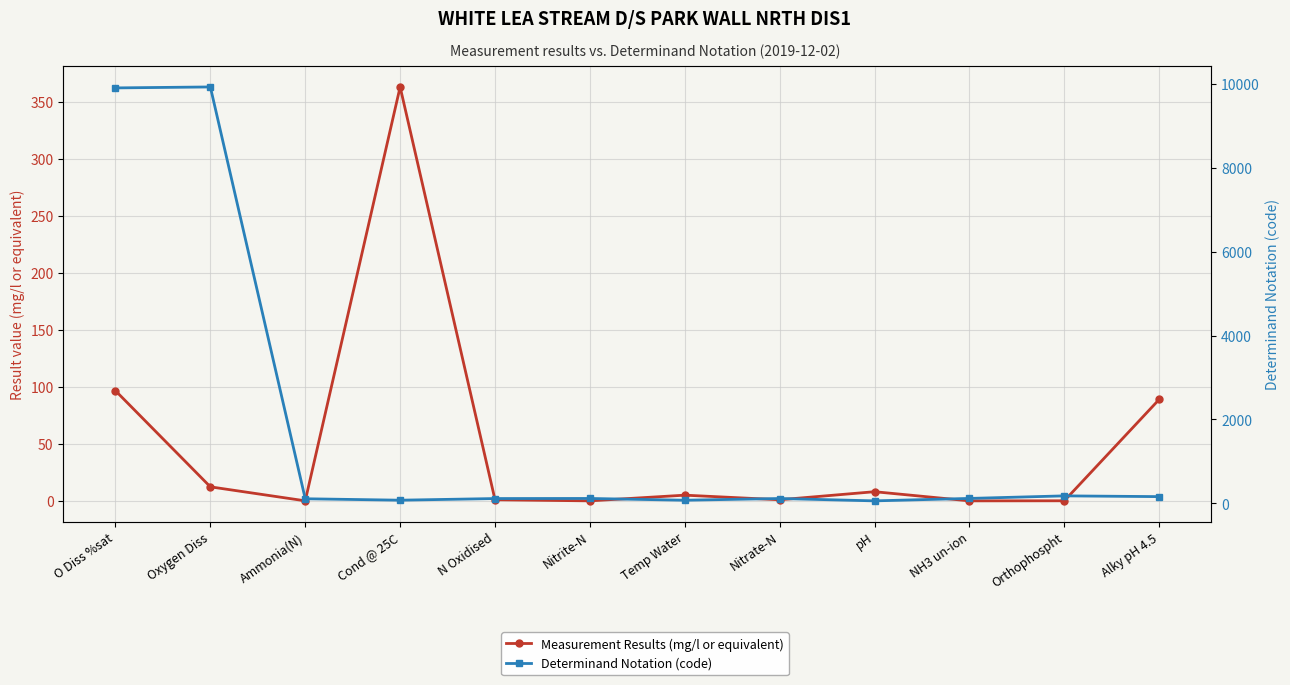

How many intersections are there between Determinand Notation (code) and Measurement Results (mg/l or equivalent)?

2